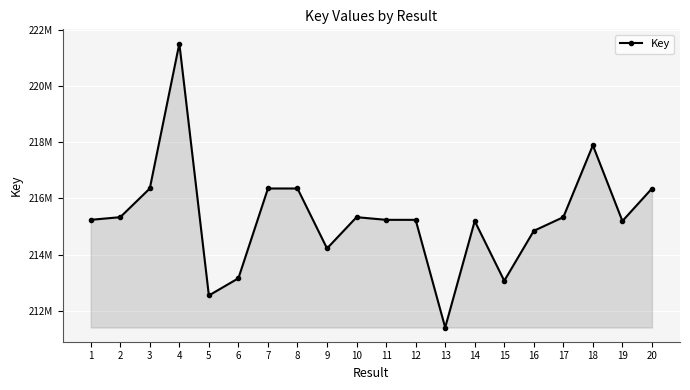

What is the average value?

215311051